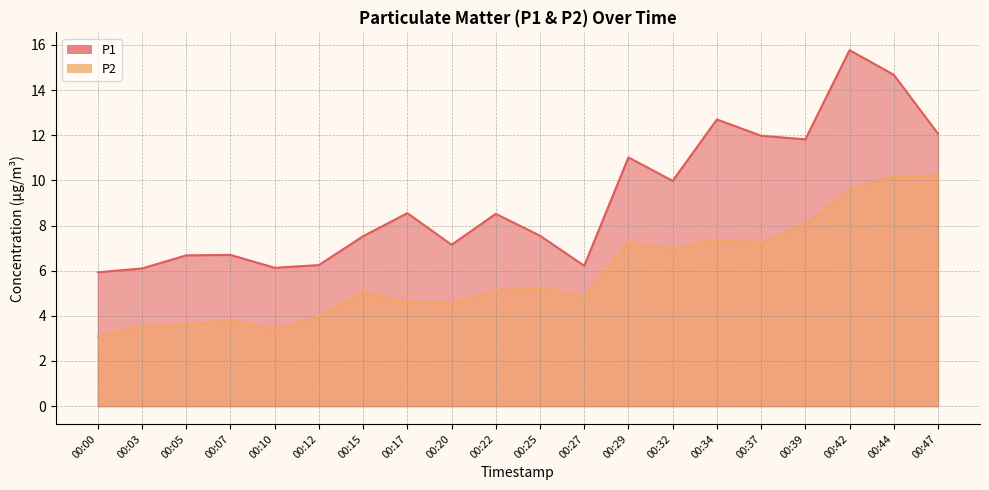

Which series has the widest spread of values?

P1